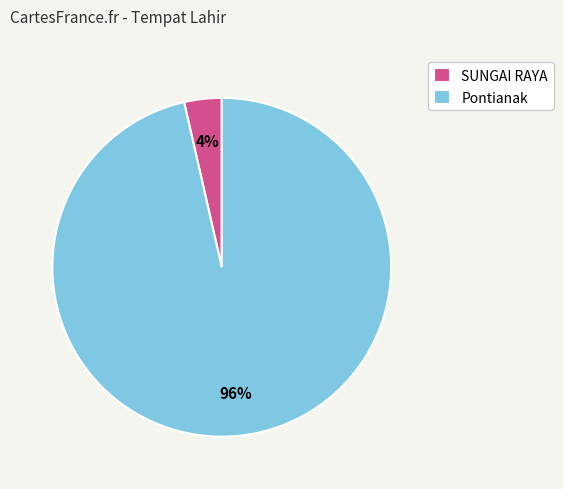

To the nearest percent, what is the combined percentage of SUNGAI RAYA and Pontianak?

100%